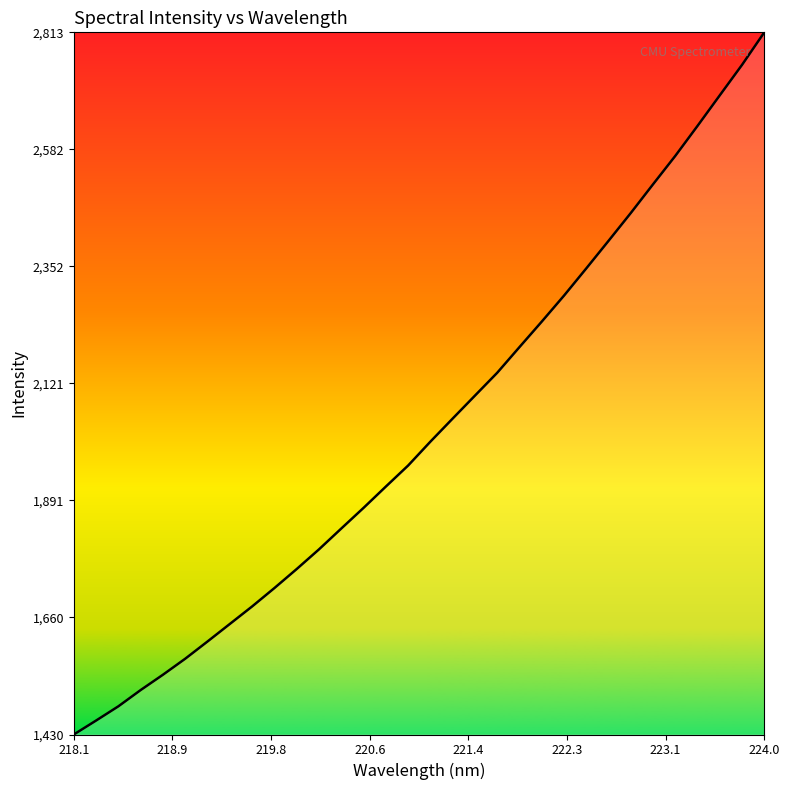

How many values are below 2007?

16